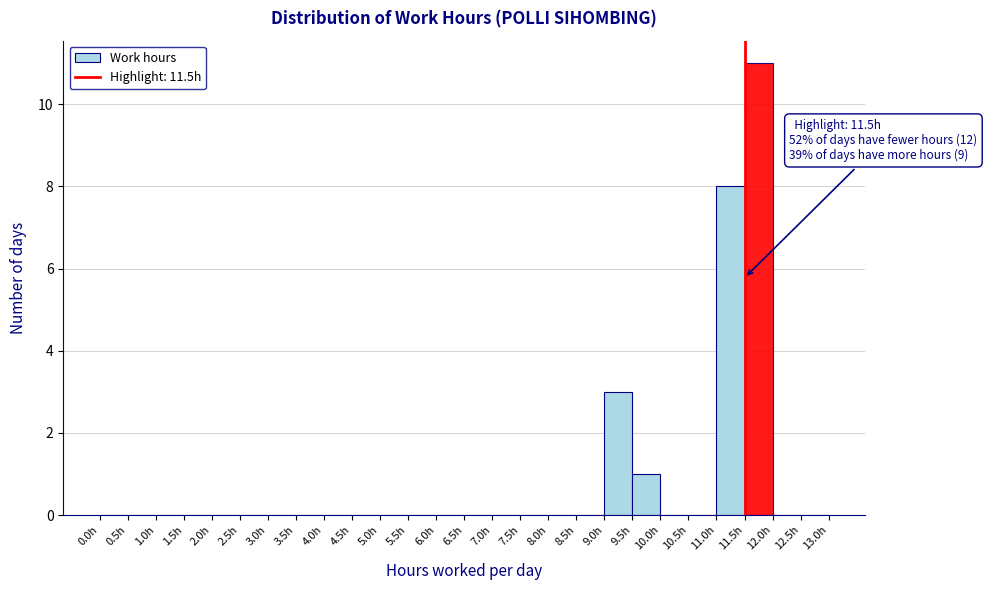

Which range on the x-axis has the tallest bar?

11.5 to 12.0